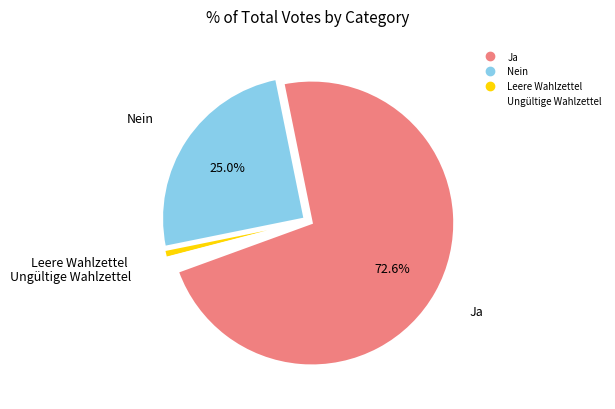

To the nearest percent, what percentage of the pie is Leere Wahlzettel?

1%